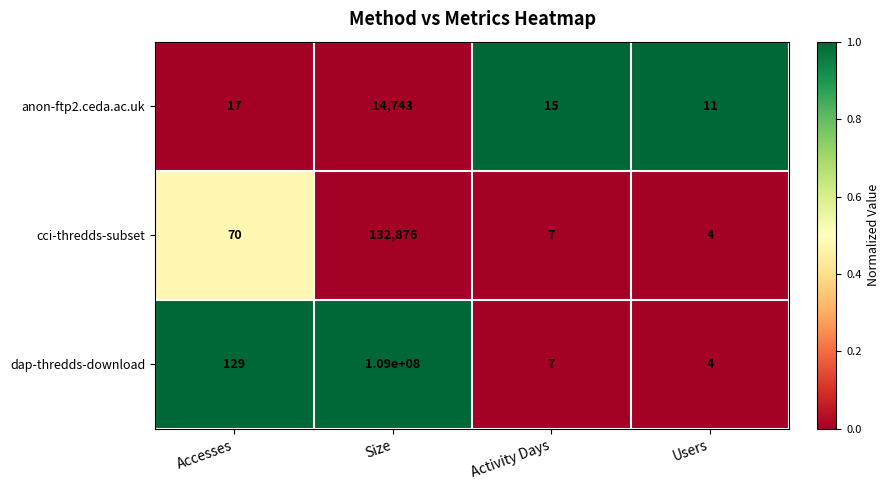

The value of anon-ftp2.ceda.ac.uk at Activity Days is 20. True or false?

False